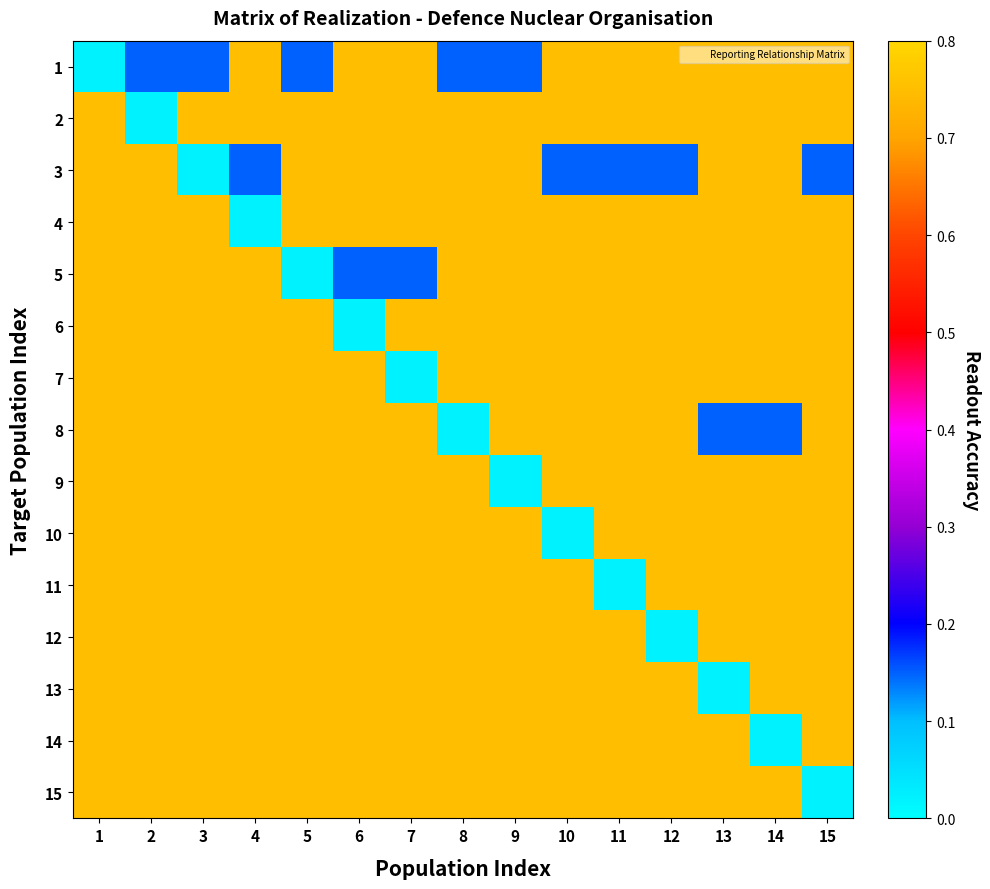

What is the spread (max minus min) of values at 10?

0.7